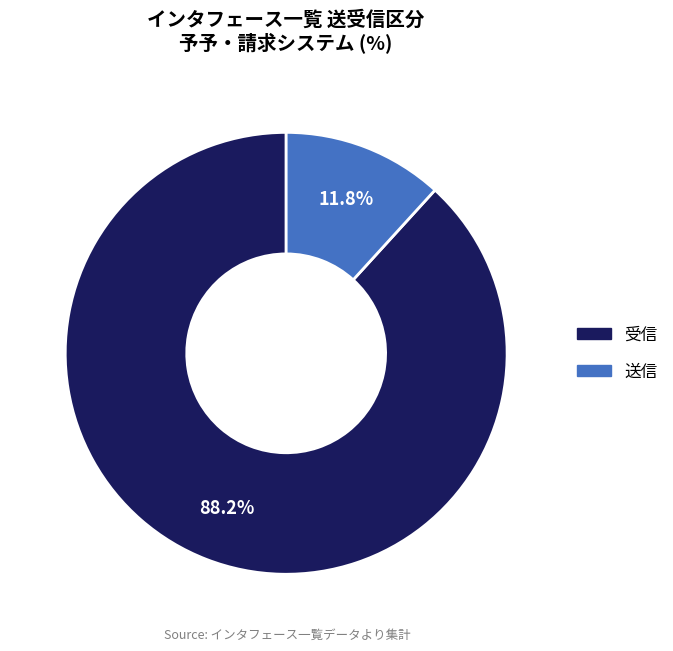

What is the smallest slice in the pie chart?

送信